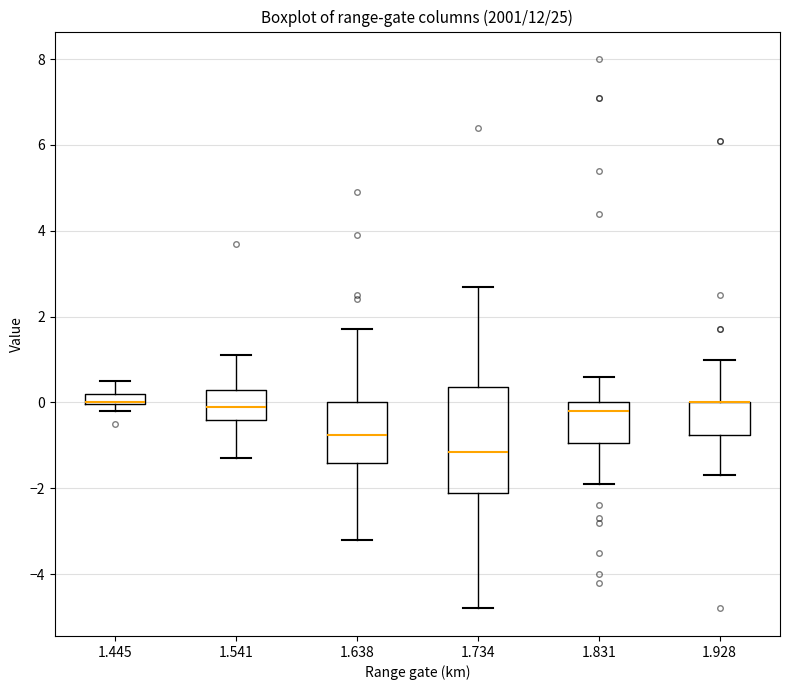

Which box is the tallest, from its lower edge to its upper edge?

1.734